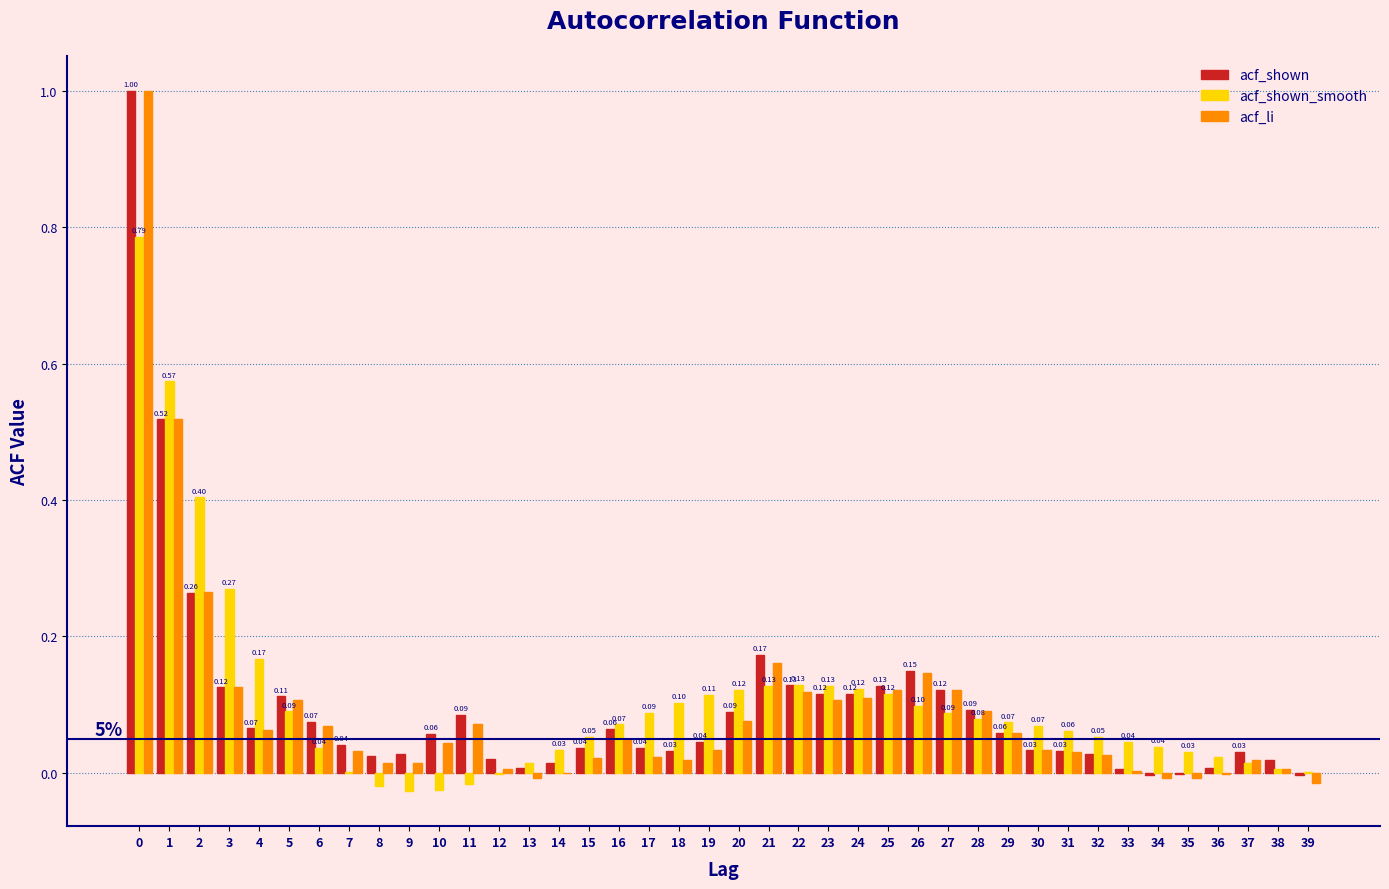

Is the value of acf_li at 33 greater than the value of acf_shown at 21?

No